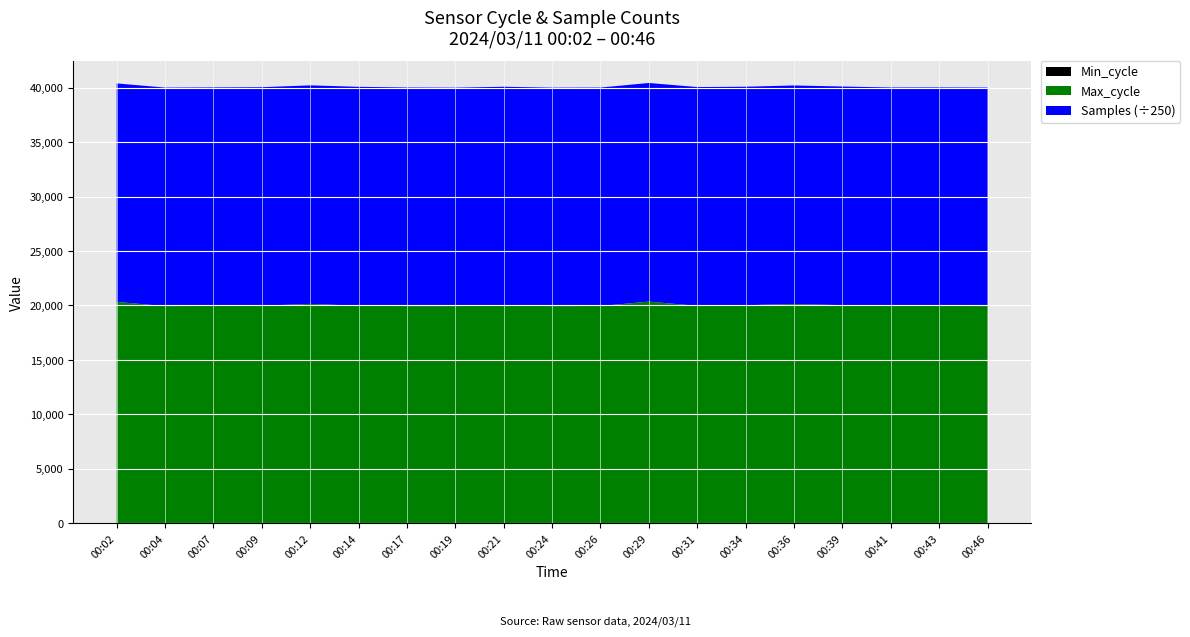

Reading left to right, what are all the values shown in this chart?

Samples: 5012125	5013926	5012681	5013644	5013556	5022920	5014998	5011389	5016723	5012451	5012109	5015302	5019608	5011746	5014779	5015656	5012555	5013942	5013608
Max_cycle: 20304	19913	19935	19949	20119	19948	19918	19917	19979	19914	19925	20330	19940	20001	20105	20004	19929	19929	19917
Min_cycle: 28	28	28	28	28	28	28	28	28	28	28	28	28	28	28	28	28	28	28